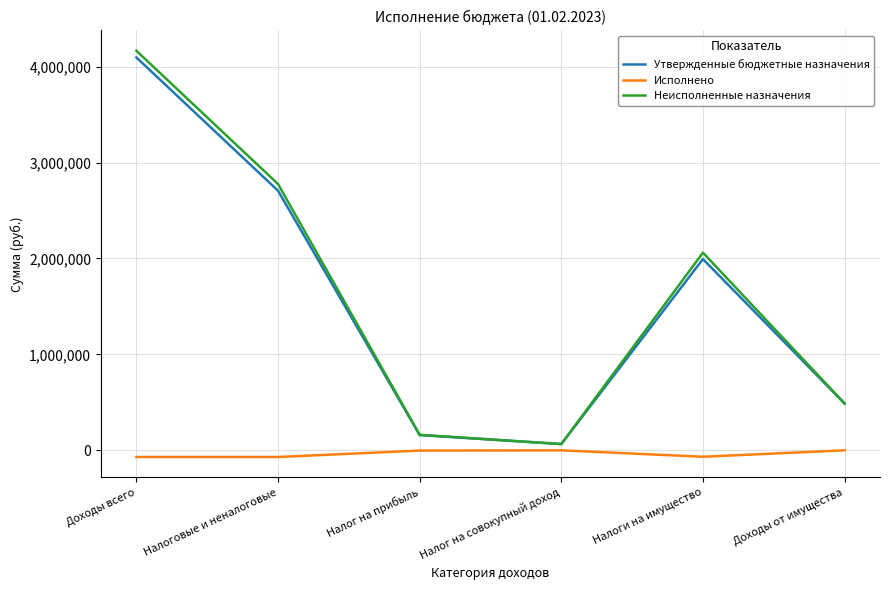

Which series has the widest spread of values?

Неисполненные назначения